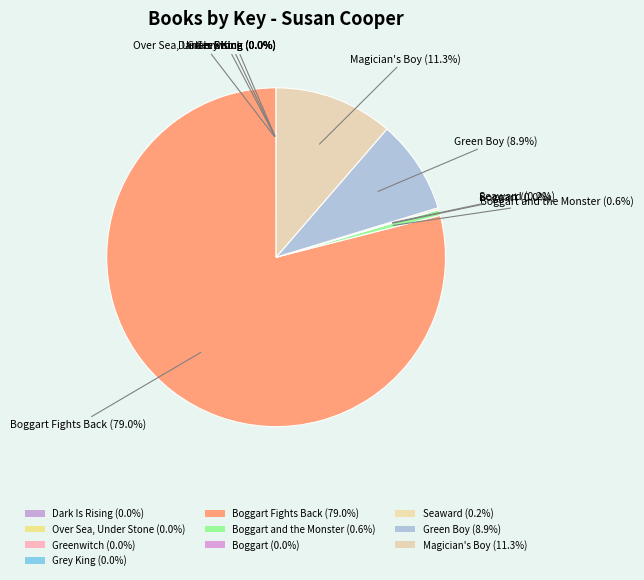

Is there any slice that represents more than half of the pie?

Yes